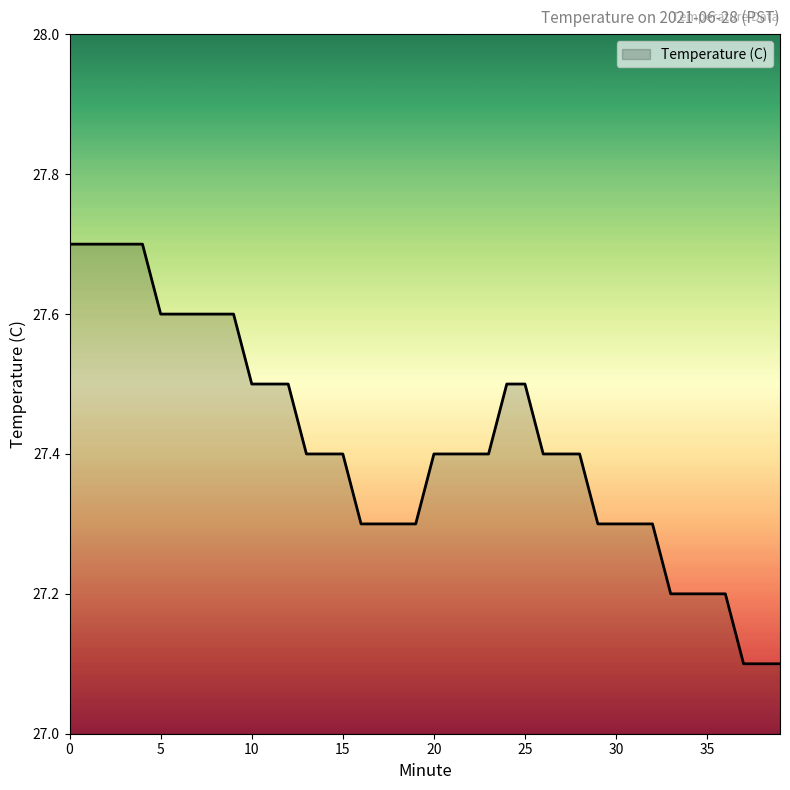

What is the difference between the maximum and minimum values?

0.6